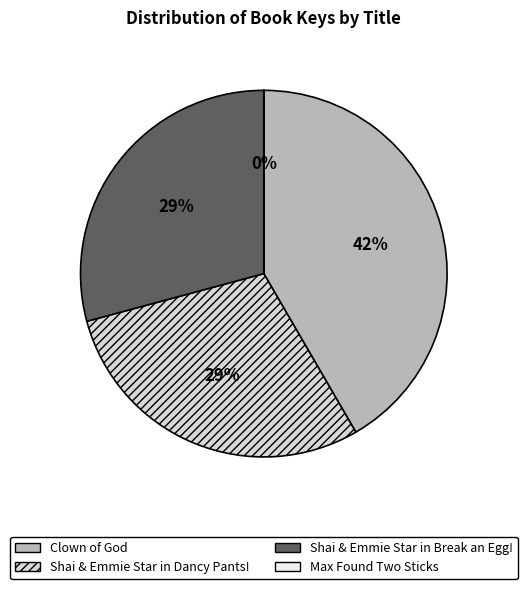

Does any single category account for the majority?

No